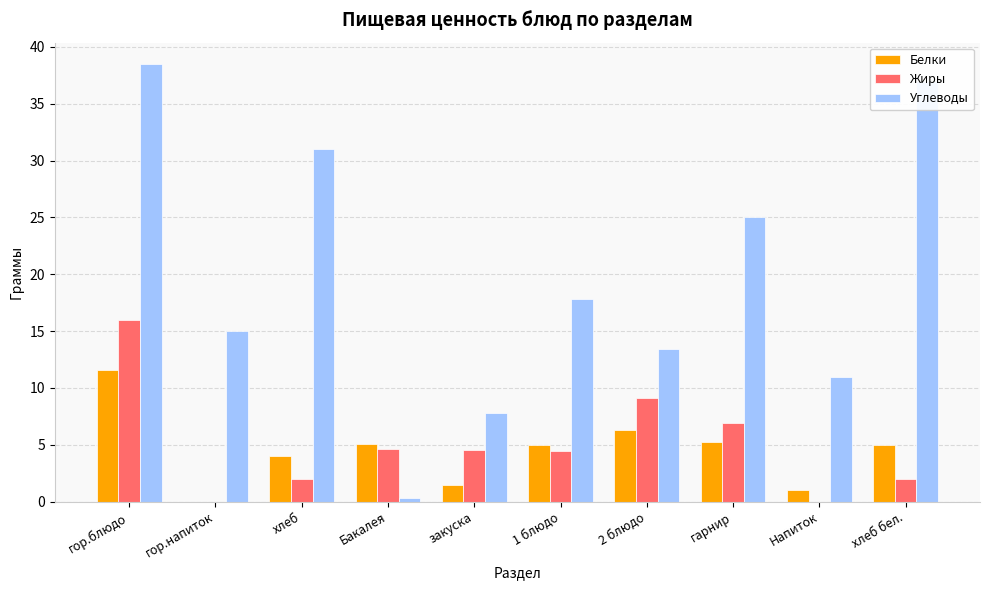

The Белки series shows 0.0 at гор.напиток. True or false?

True